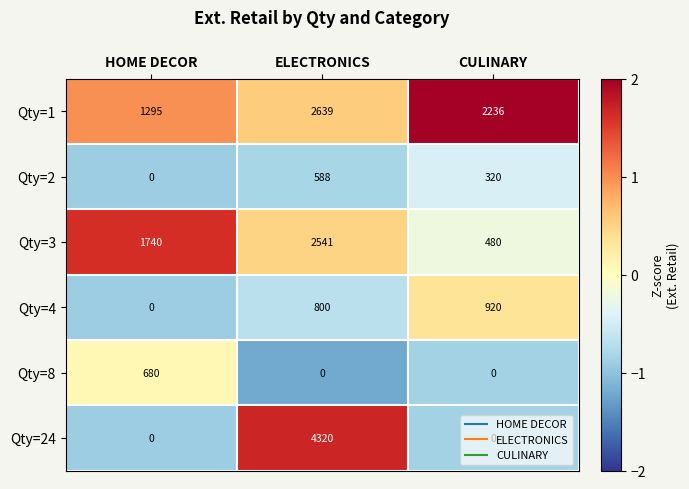

Rank the series at ELECTRONICS from lowest to highest value.

Qty=8, Qty=2, Qty=4, Qty=3, Qty=1, Qty=24